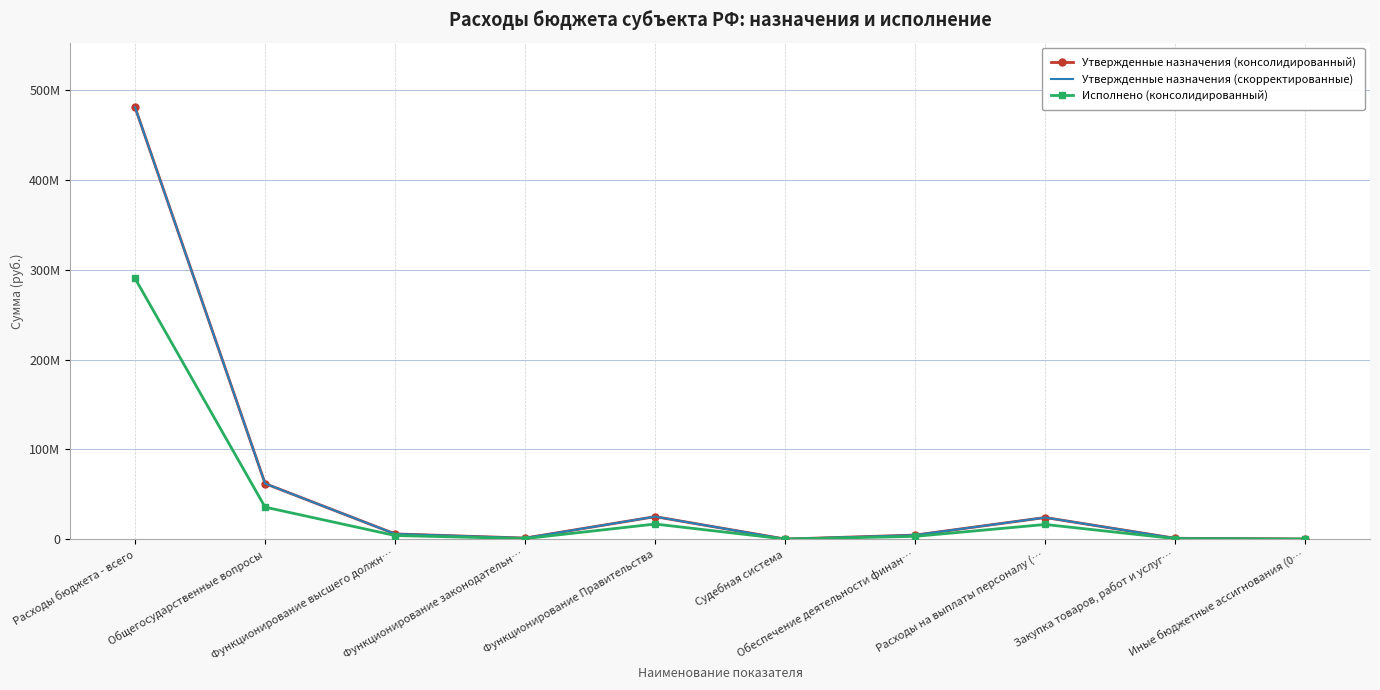

Which has a higher value, Расходы на выплаты персоналу (… or Иные бюджетные ассигнования (0…?

Расходы на выплаты персоналу (…